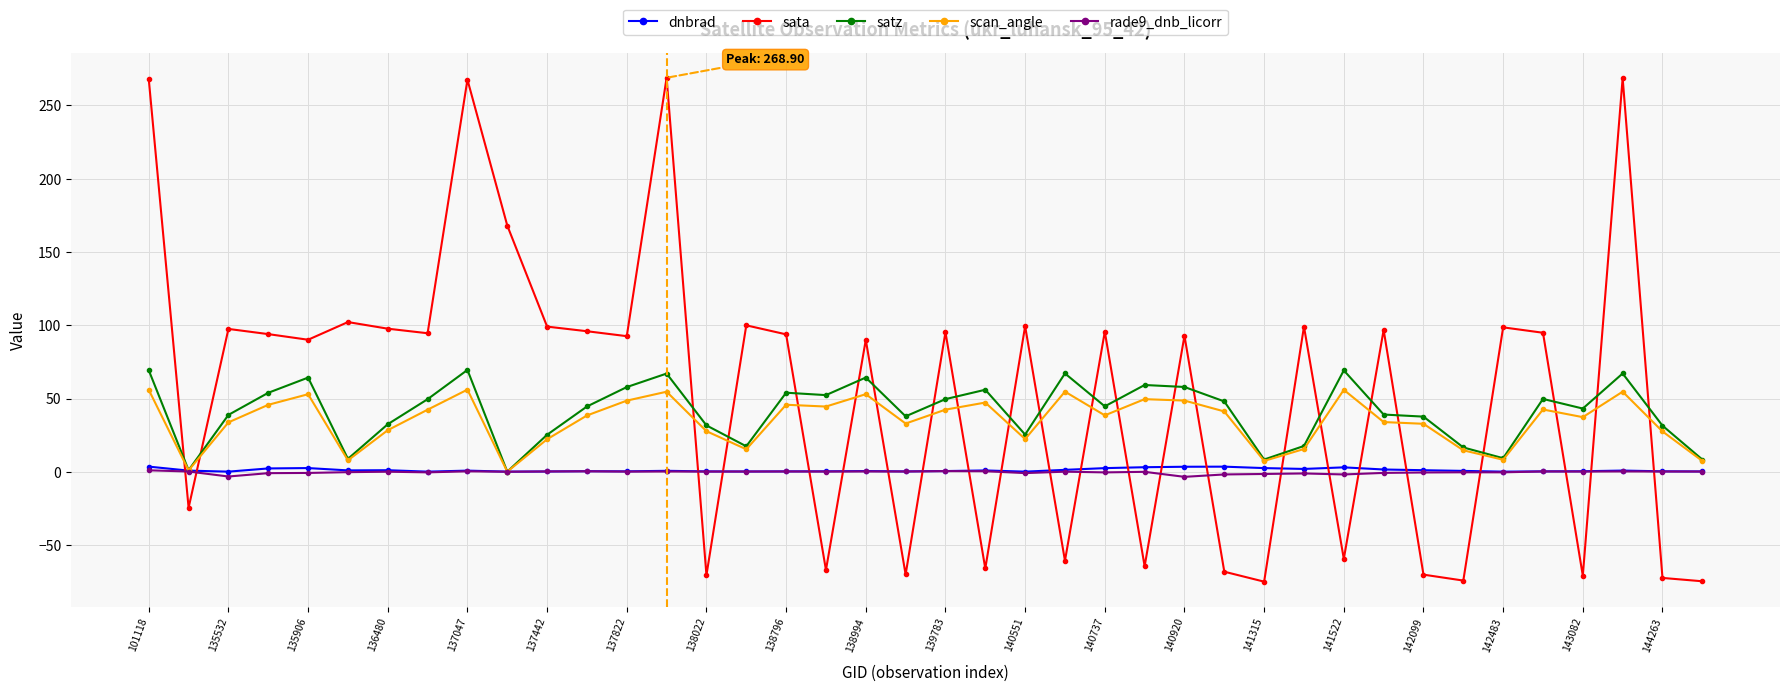

What is the minimum value shown in the chart?

-75.0